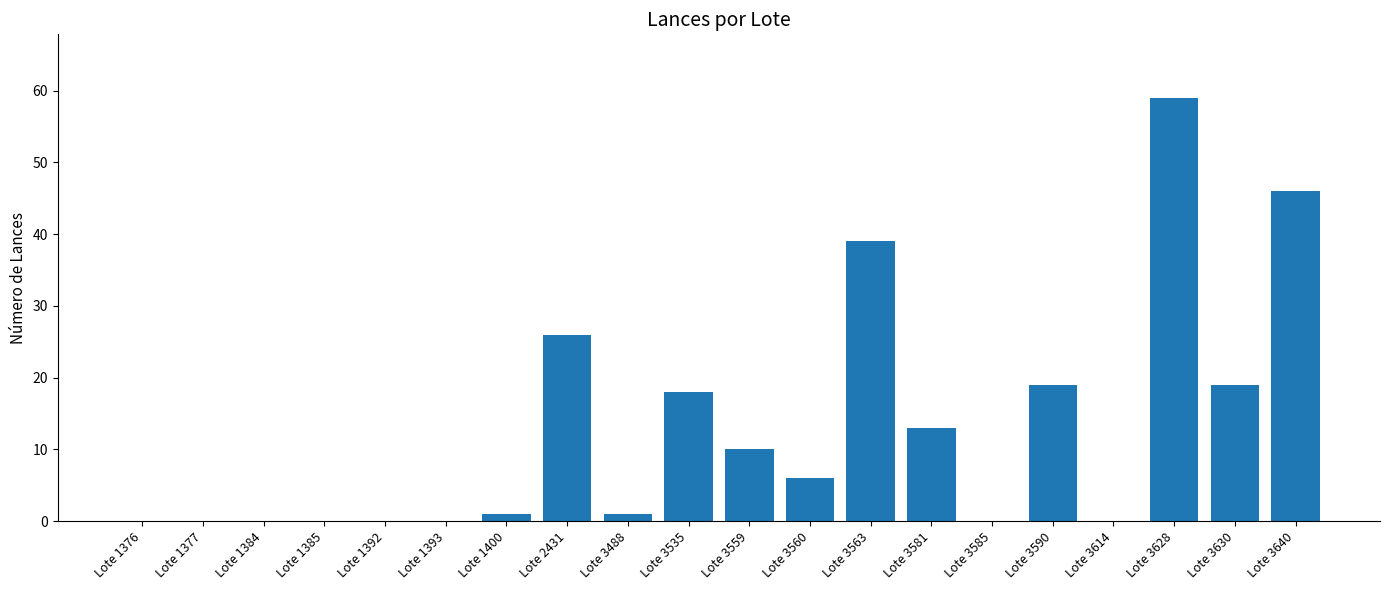

Are the bars horizontal?

No